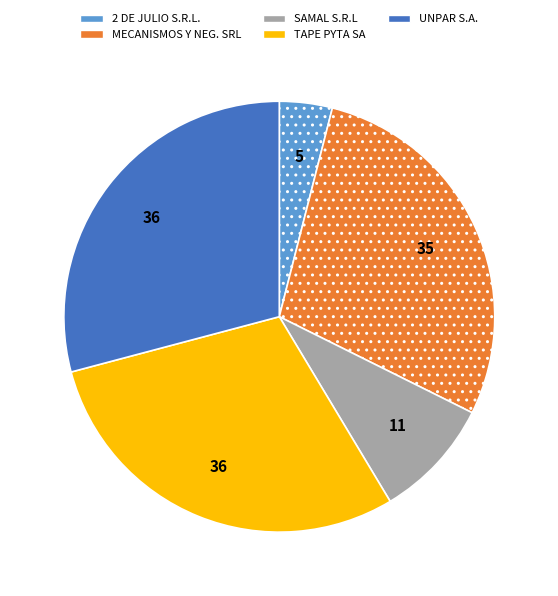

Does any single category account for the majority?

No